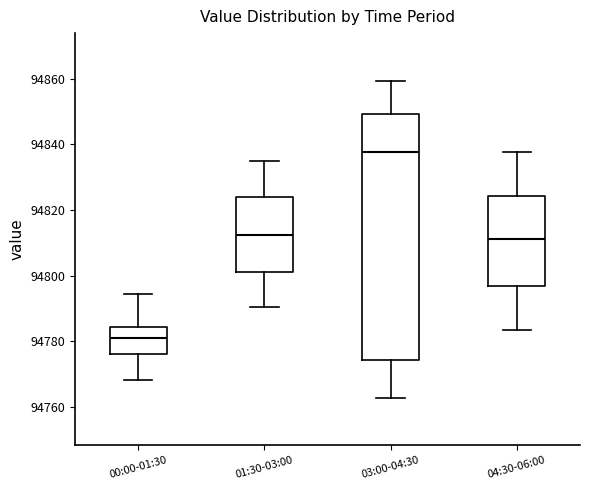

Where is the upper edge of the box for 01:30-03:00 on the y-axis? The values are not printed on the chart, so give them approximately, as read against the axis.

94824